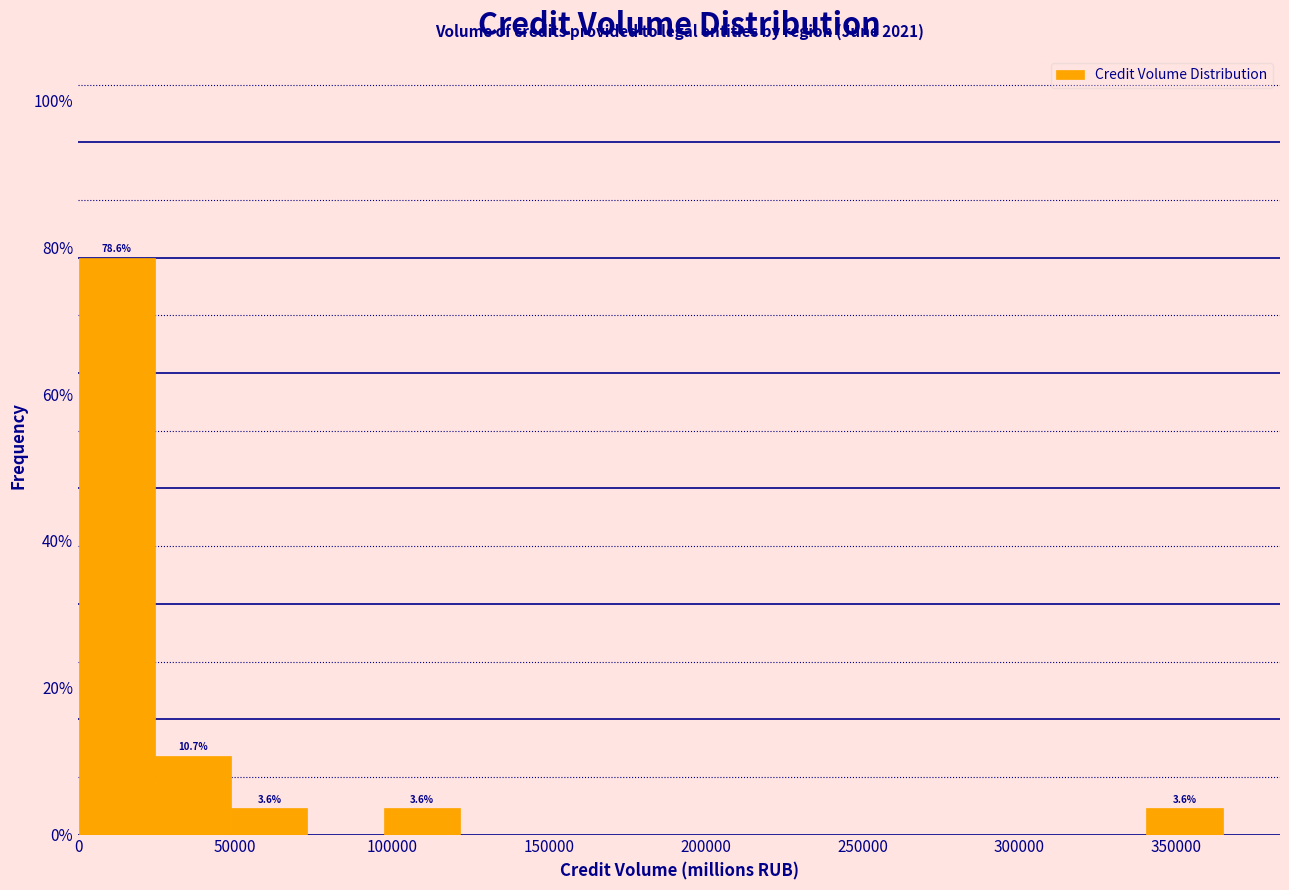

Over which range of the x-axis is the bar tallest?

0 to 25000